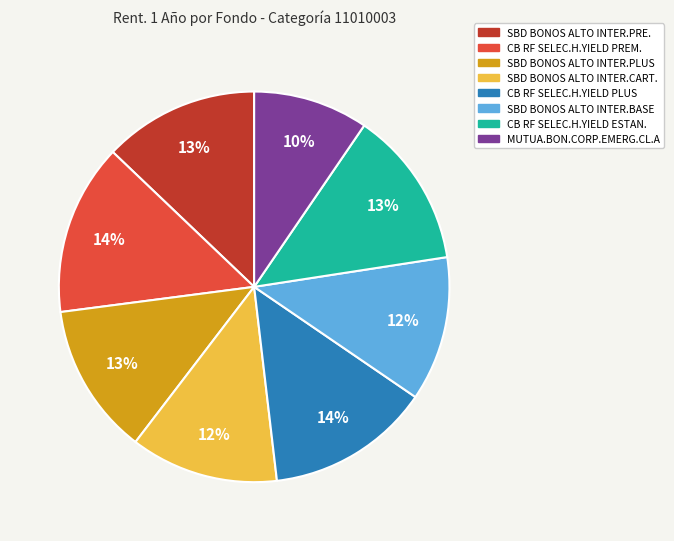

True or false: SBD BONOS ALTO INTER.CART. accounts for 7% of the total.

False